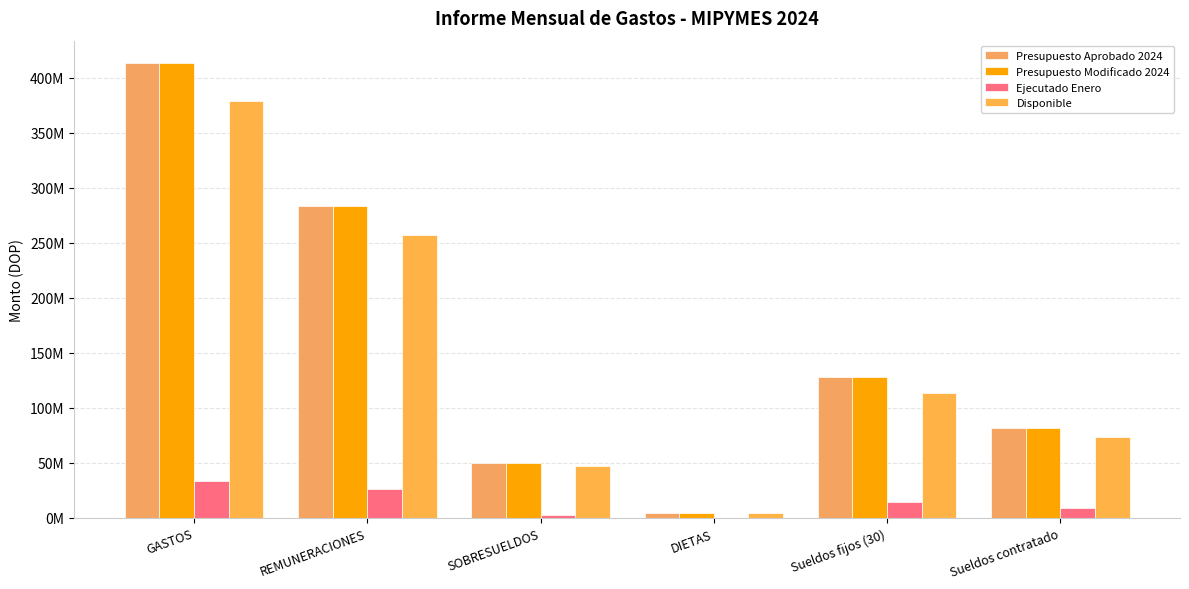

At which category is the sum across all series the highest?

GASTOS